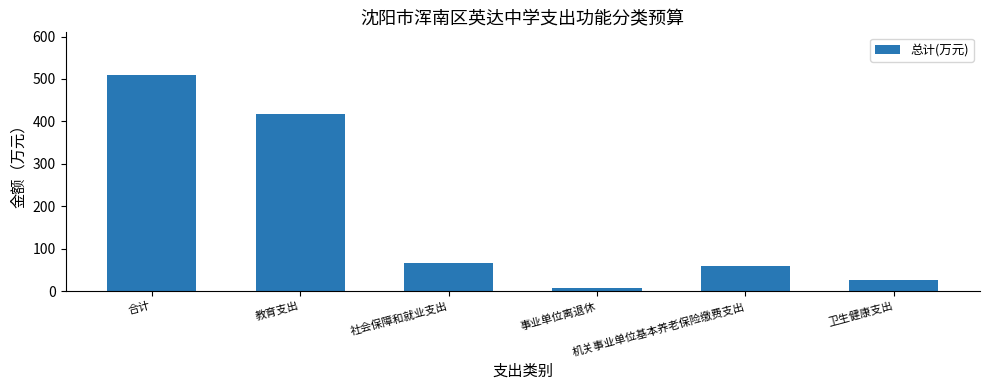

What is the label of the 2nd bar from the left?

教育支出